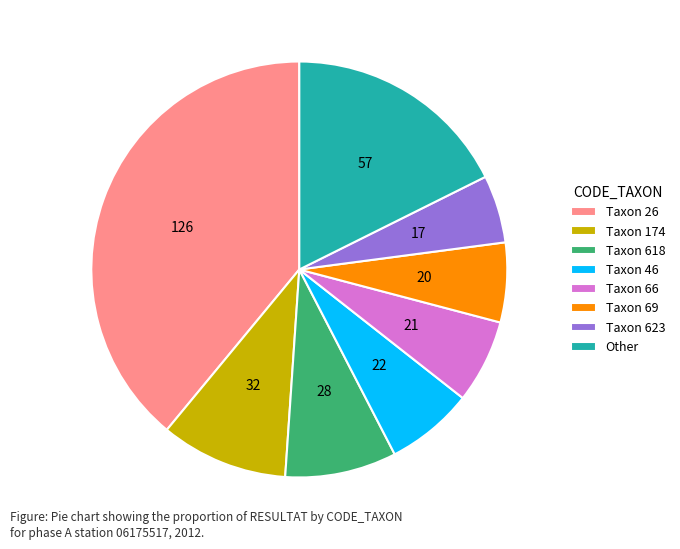

What is the ratio of the value at Taxon 26 to the value at Other?

2.2